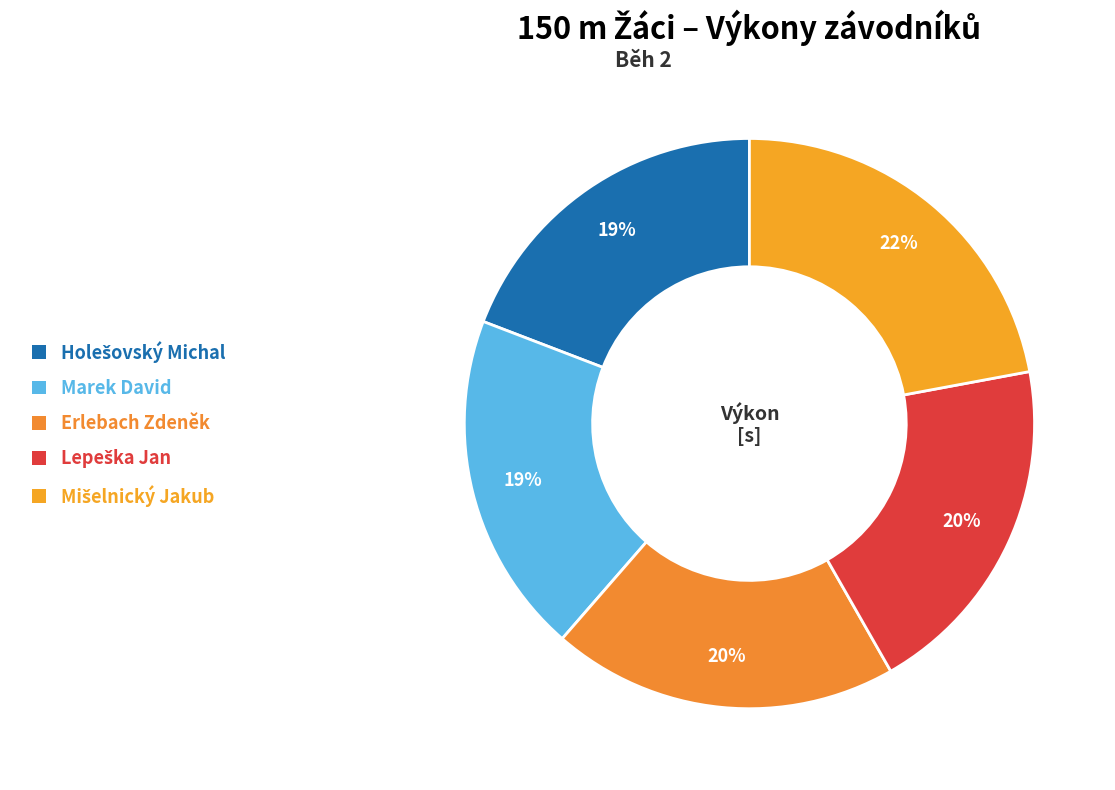

Count the number of slices in the pie.

5